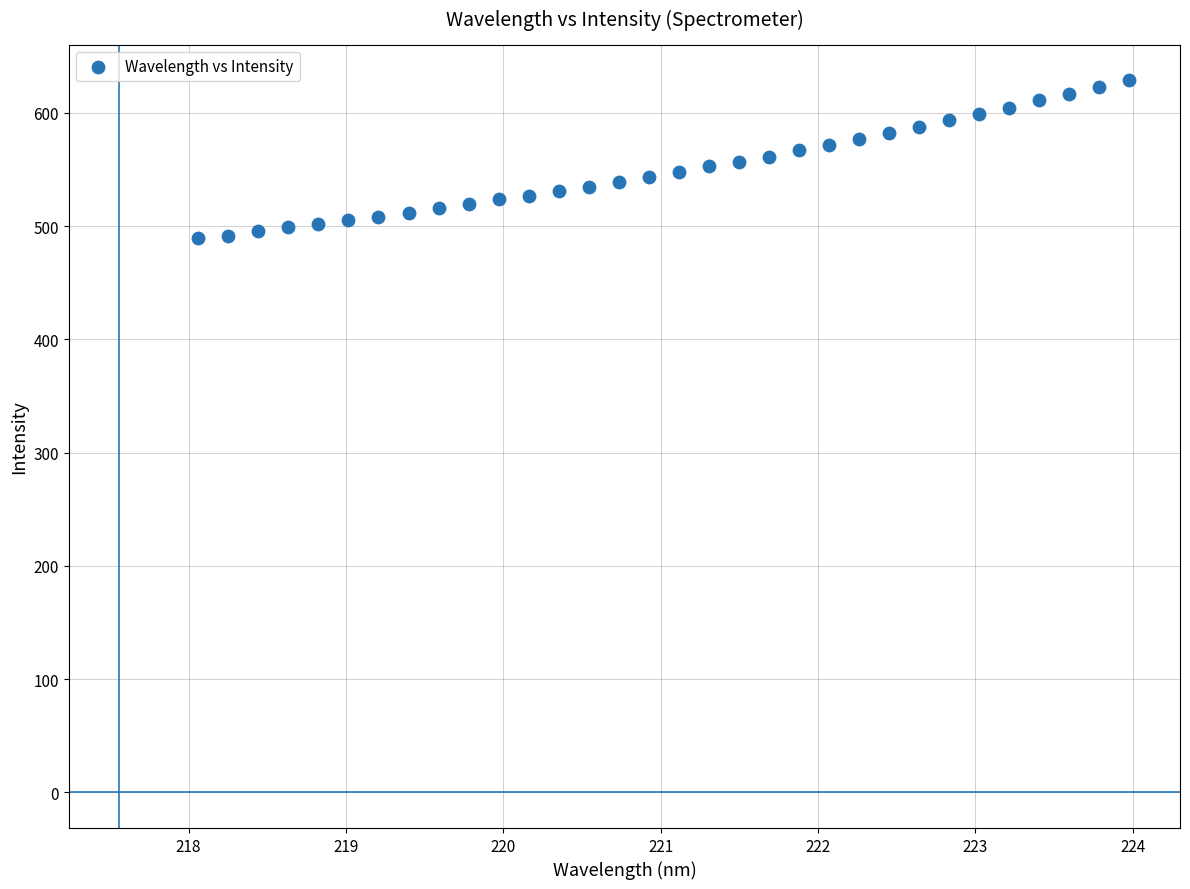

What is the range of X values (max minus min)?

5.9